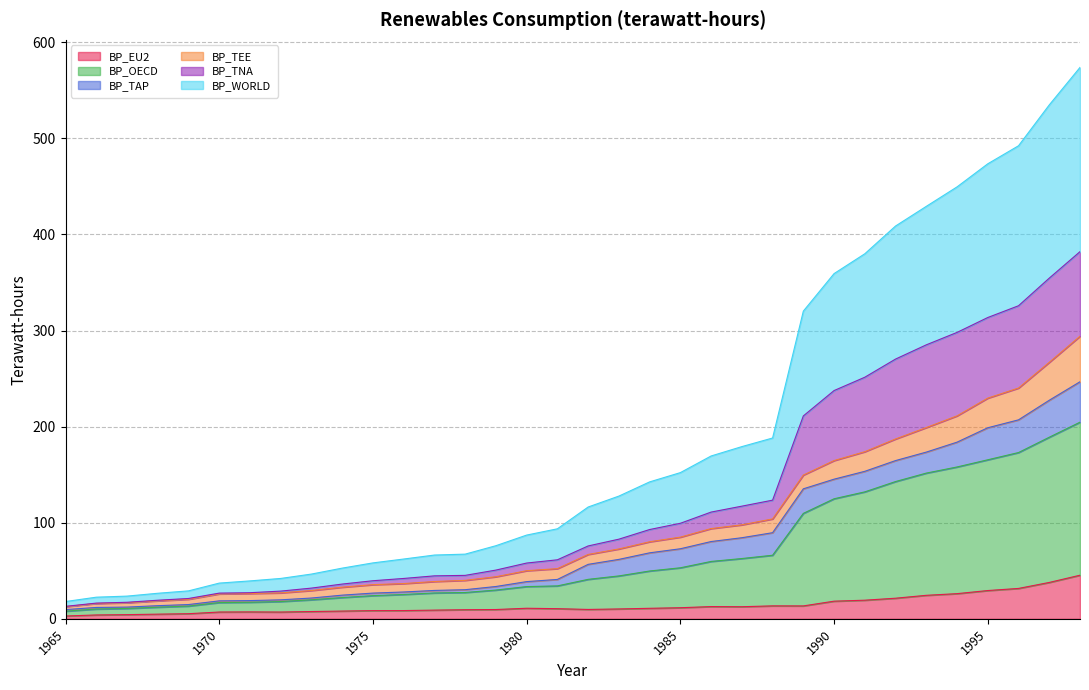

Does the chart display data point markers on the line(s)?

No